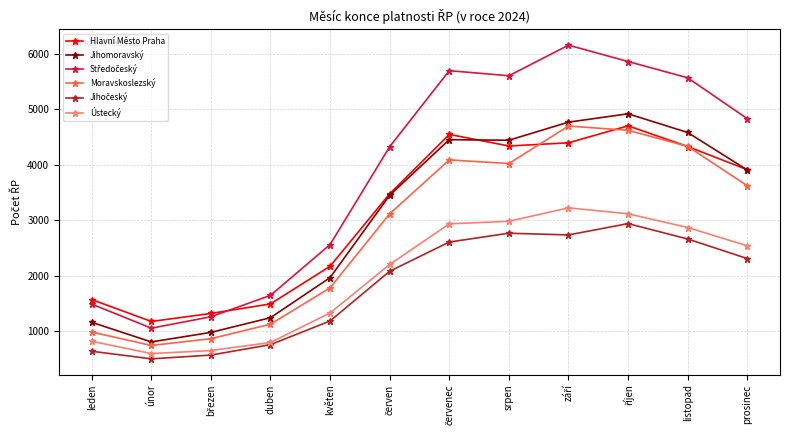

True or false: Jihomoravský and Moravskoslezský cross at least once.

False